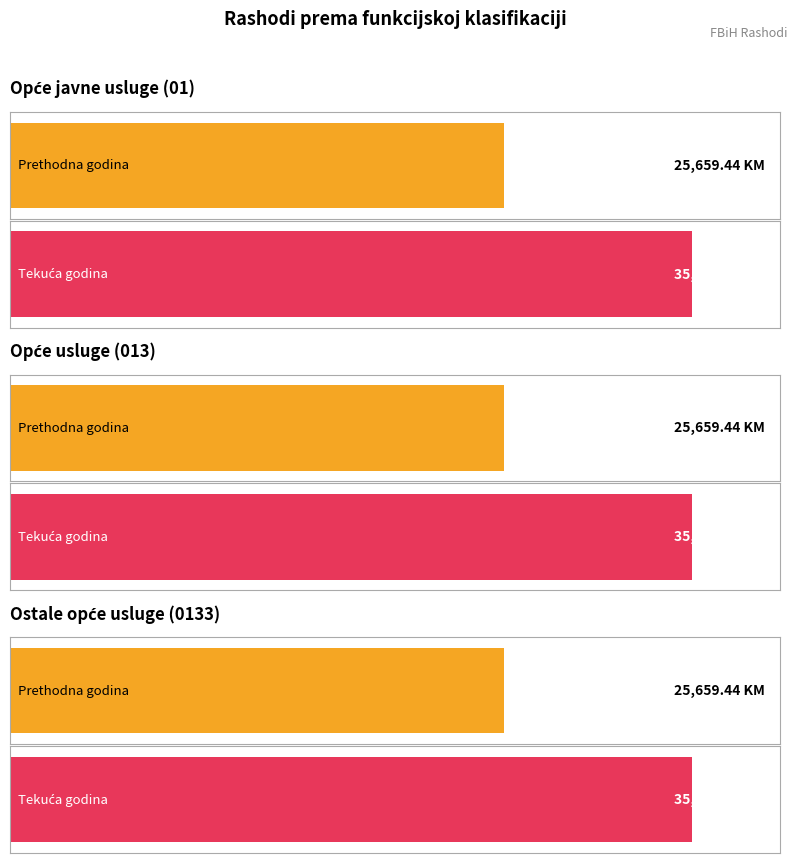

Which series has the largest total across all categories?

Ostvareno u izvještajnom razdoblju tekuće godine